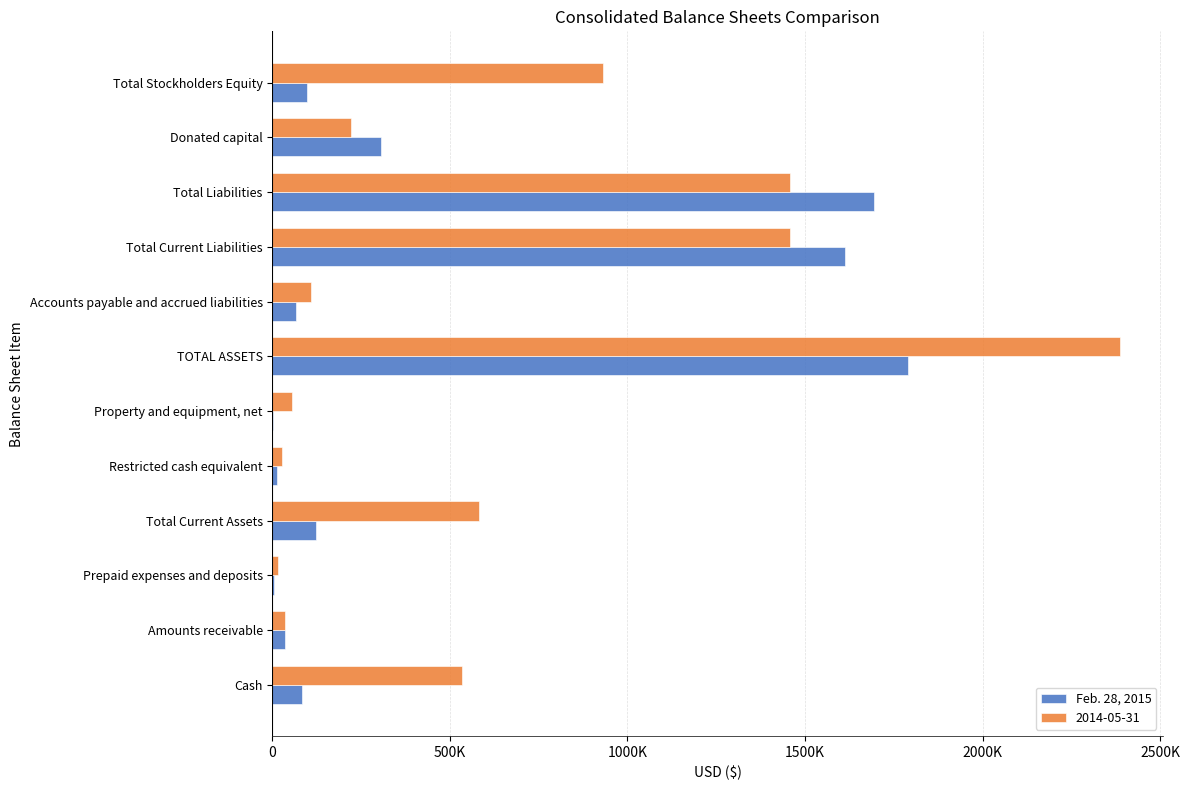

What are all the series names shown in the legend?

Feb. 28, 2015, 2014-05-31